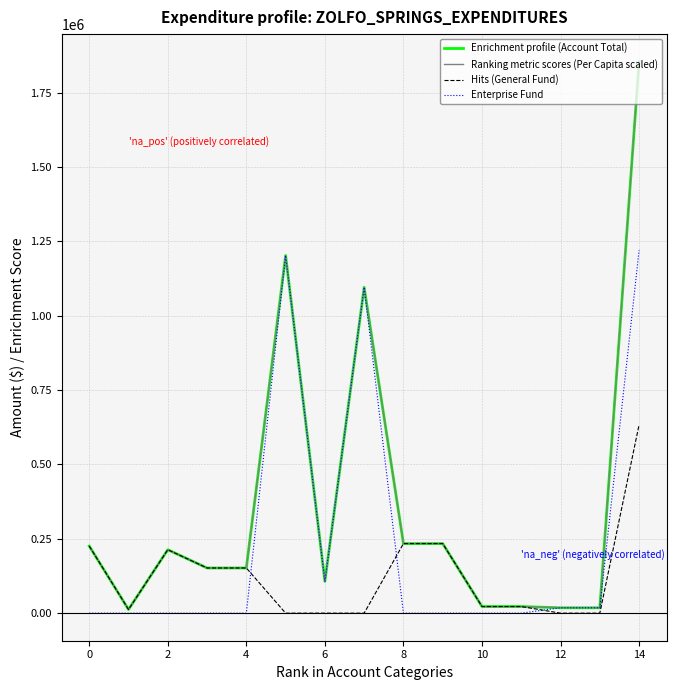

What is the maximum value shown in the chart?

1853669.0